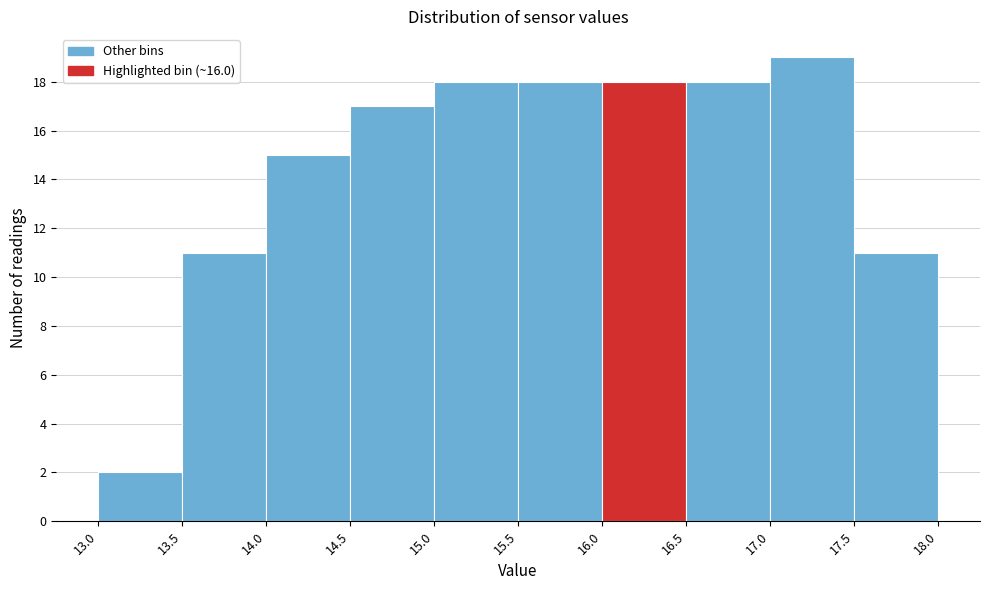

Reading left to right, list every bar in this chart as the range it spans on the x-axis followed by its height. The values are not printed on the chart, so give them approximately, as read against the axis.

13.0 to 13.5: 2
13.5 to 14.0: 11
14.0 to 14.5: 15
14.5 to 15.0: 17
15.0 to 15.5: 18
15.5 to 16.0: 18
16.0 to 16.5: 18
16.5 to 17.0: 18
17.0 to 17.5: 19
17.5 to 18.0: 11